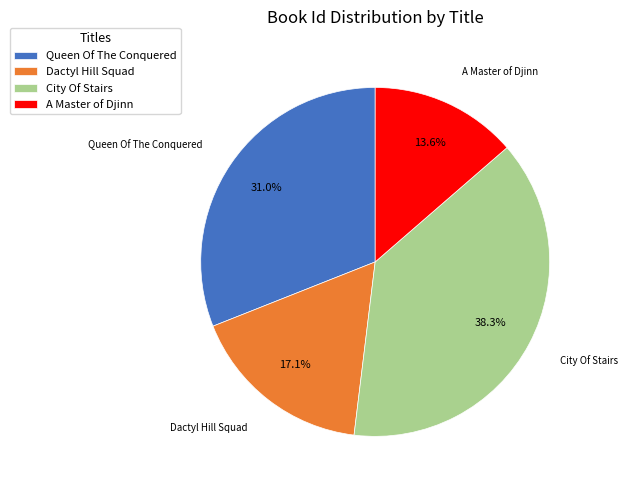

Is there a majority slice in this chart?

No